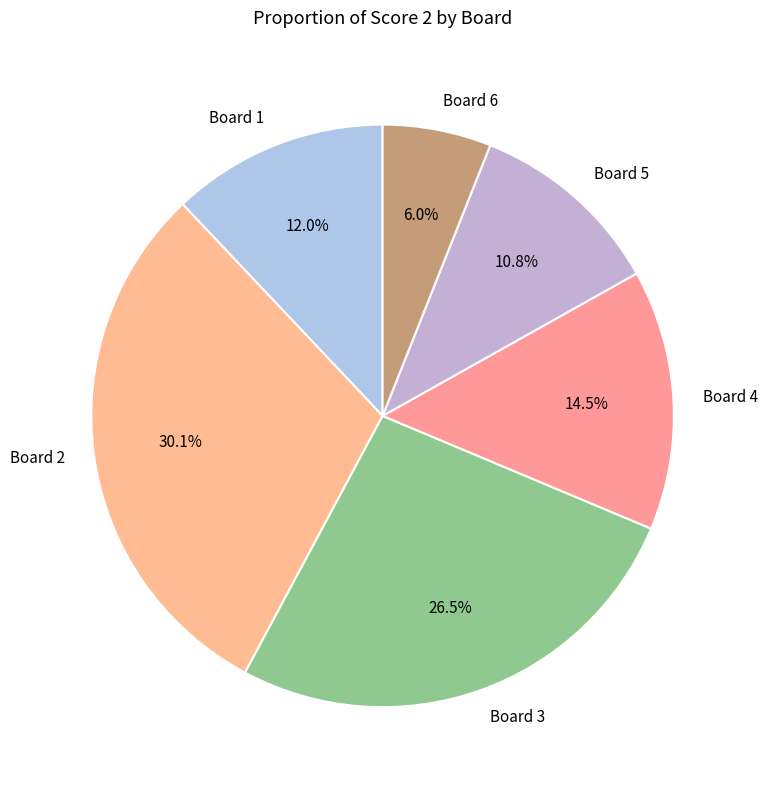

What is the smallest slice in the pie chart?

Board 6